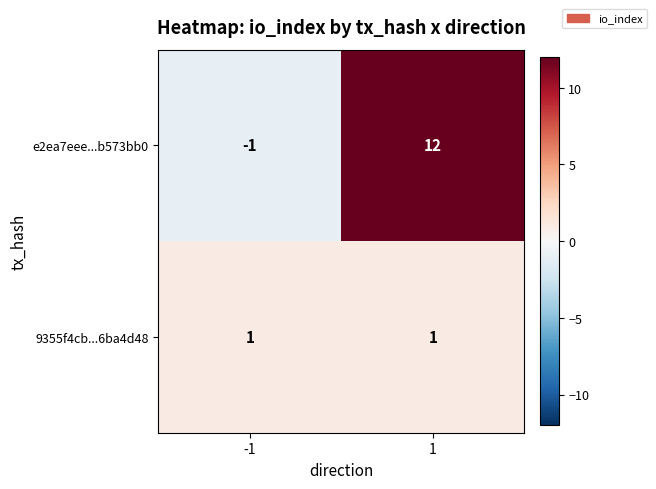

What is the spread (max minus min) of values at 1?

11